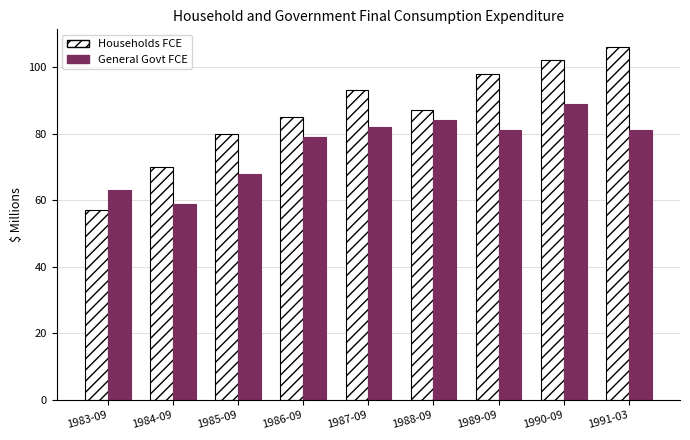

Which series has the largest range (max minus min)?

Households FCE